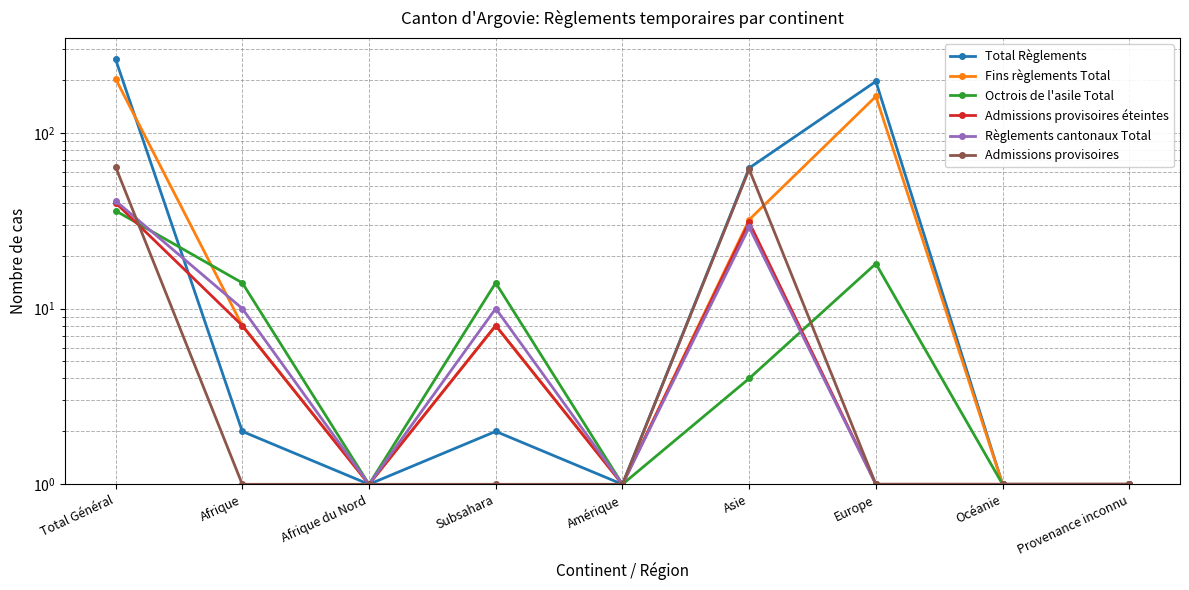

Between Afrique du Nord and Asie, which is larger?

Asie